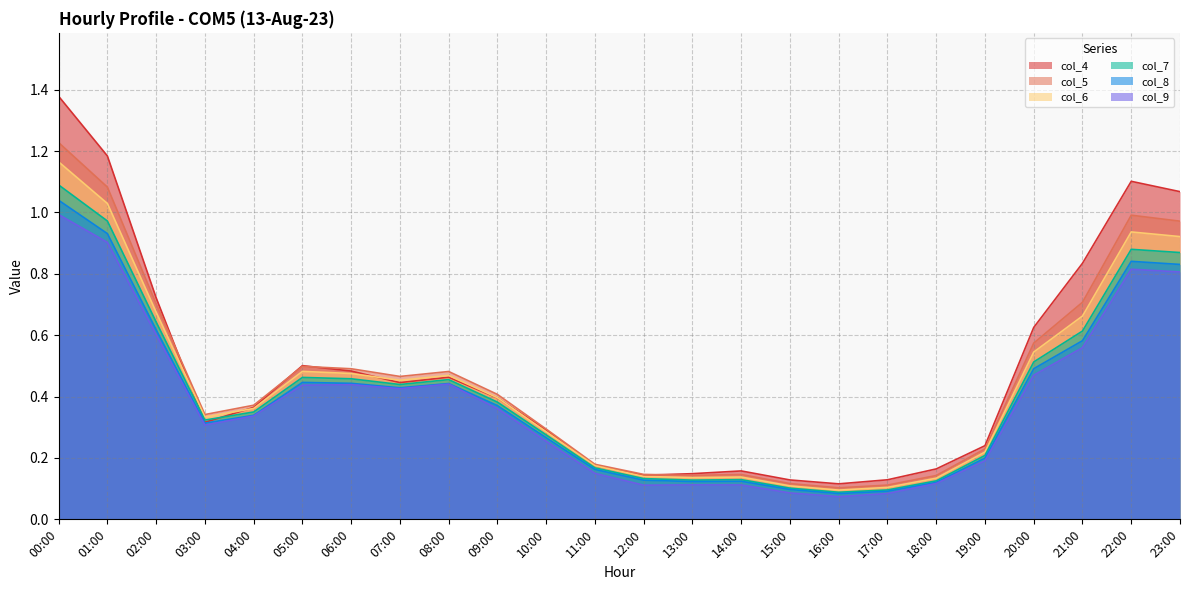

Which series has the largest total across all categories?

col_4